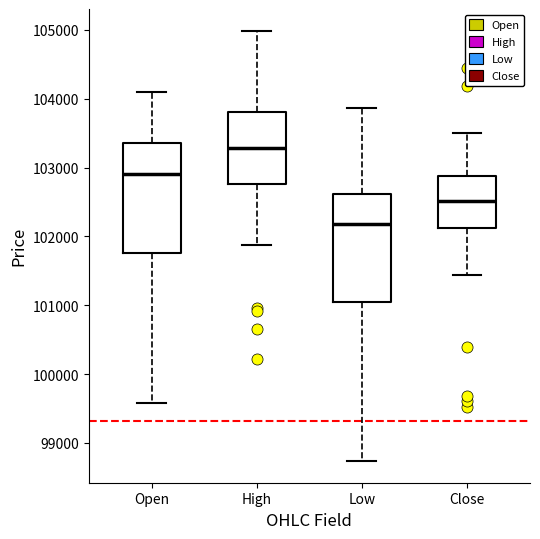

Reading left to right, read every box against the y-axis: the position of its median line, the range the box covers, and the ends of its whiskers. The values are not printed on the chart, so give them approximately, as read against the axis.

Open: median 102900, box 101800 to 103400, whiskers 99600 to 104100
High: median 103300, box 102800 to 103800, whiskers 101900 to 105000
Low: median 102200, box 101100 to 102600, whiskers 98700 to 103900
Close: median 102500, box 102100 to 102900, whiskers 101400 to 103500